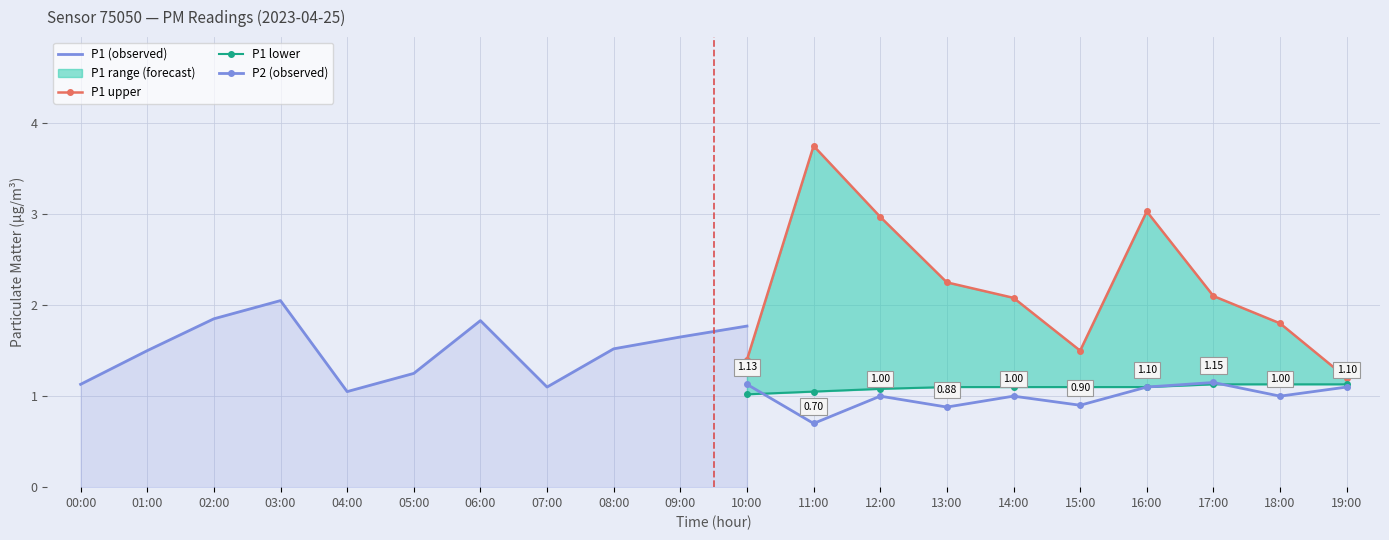

What is the maximum value for P1_lower?

1.1